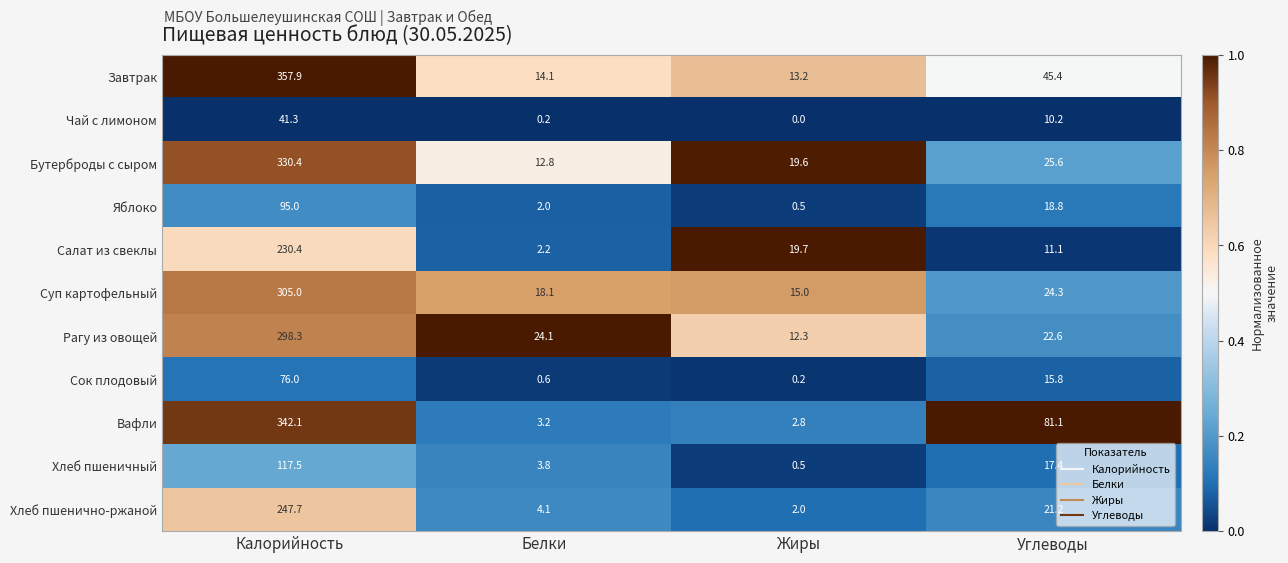

True or false: Завтрак has a value of 5.6 at Белки.

False